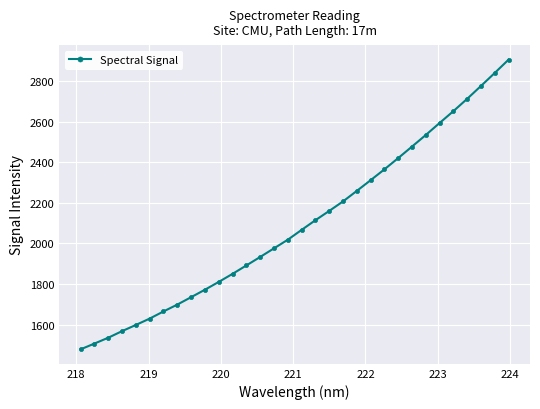

What is the average value?

2096.2